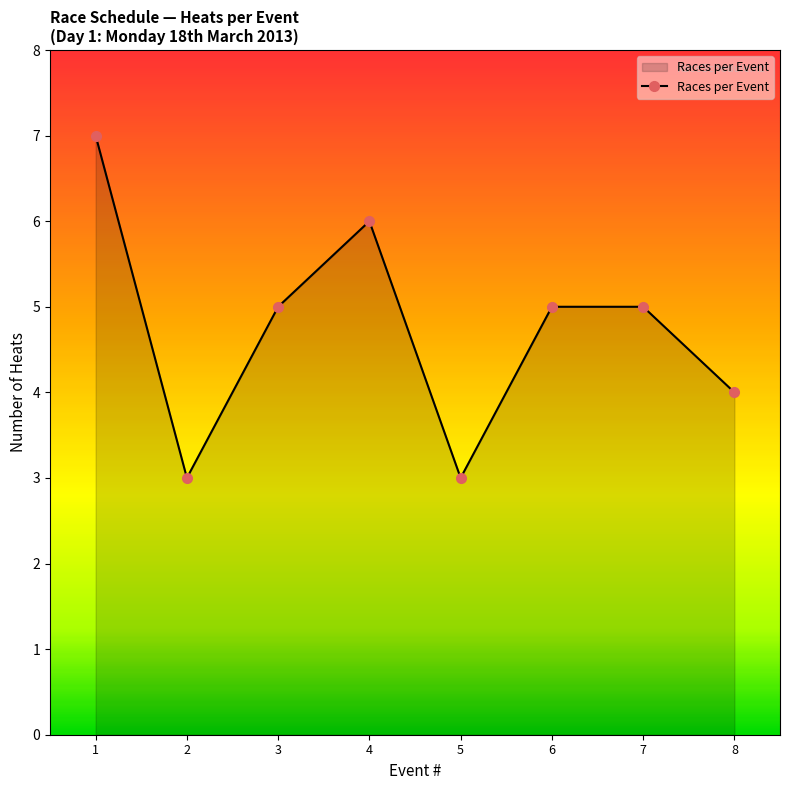

How many distinct data groups are displayed?

1